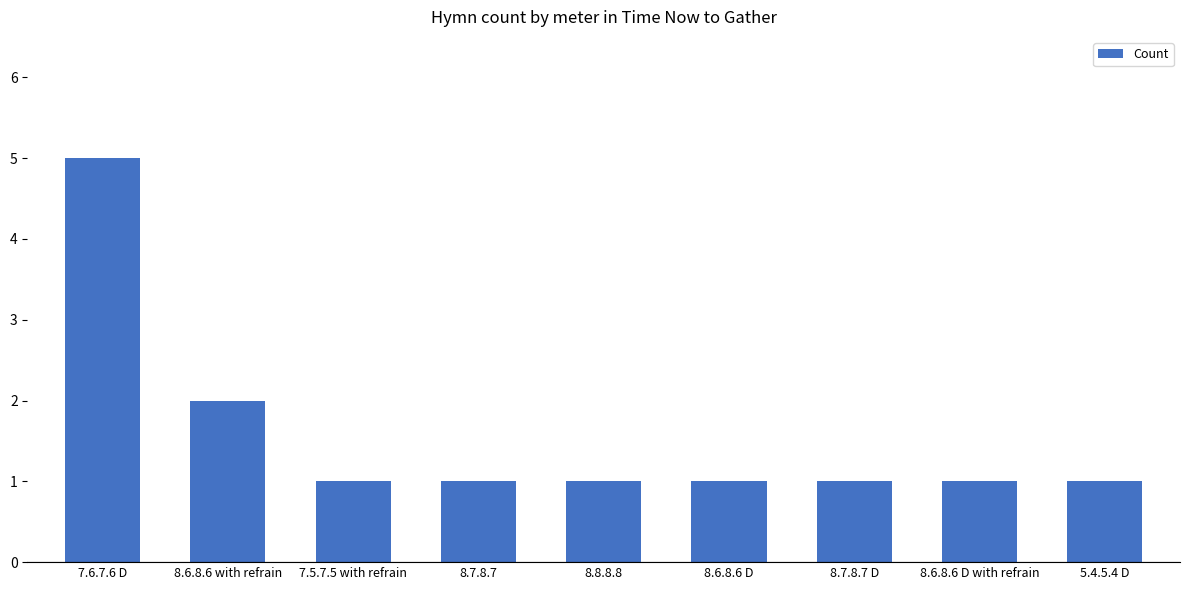

What is the minimum value shown in the chart?

1